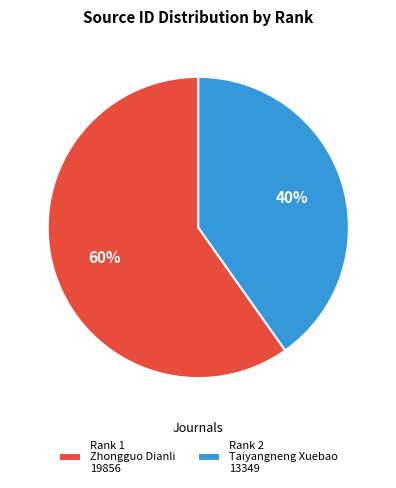

How many slices are in this pie chart?

2